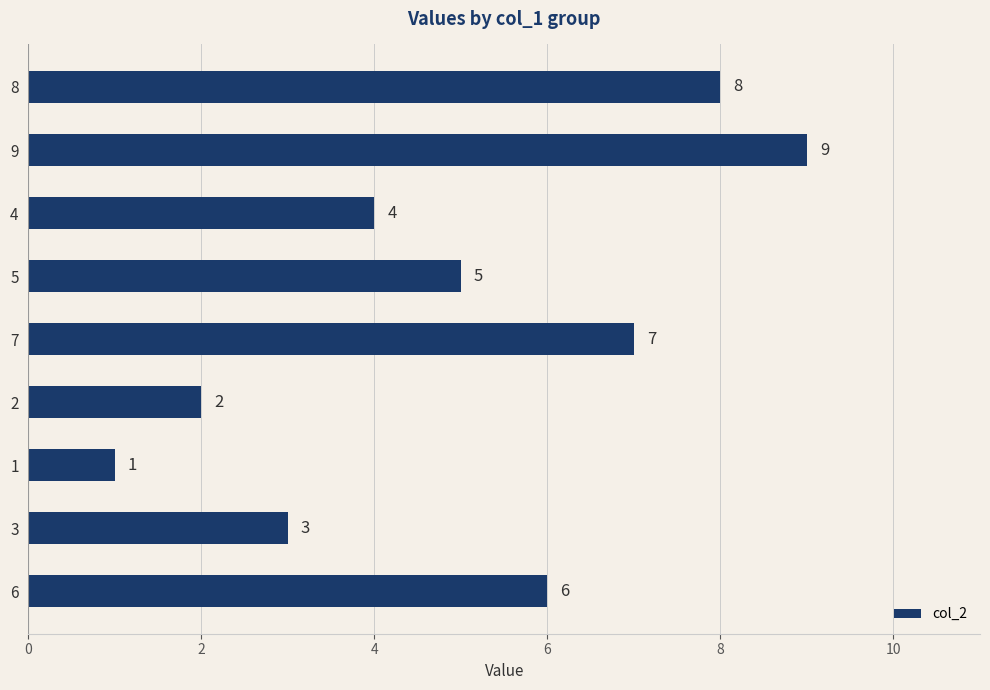

What is the greatest value displayed?

9